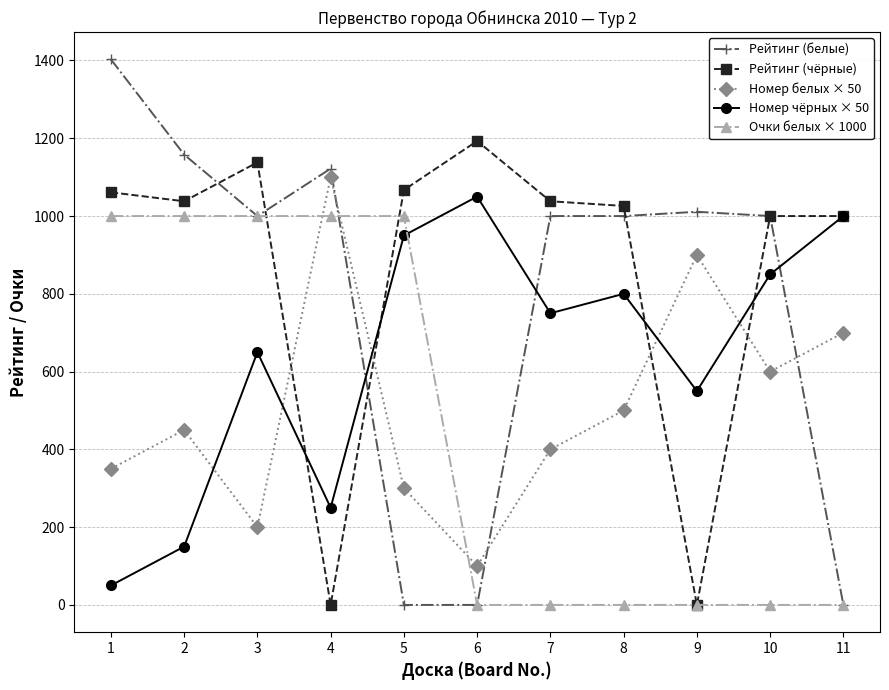

Count the Очки белых × 1000 values in the range 0 to 1000.

11